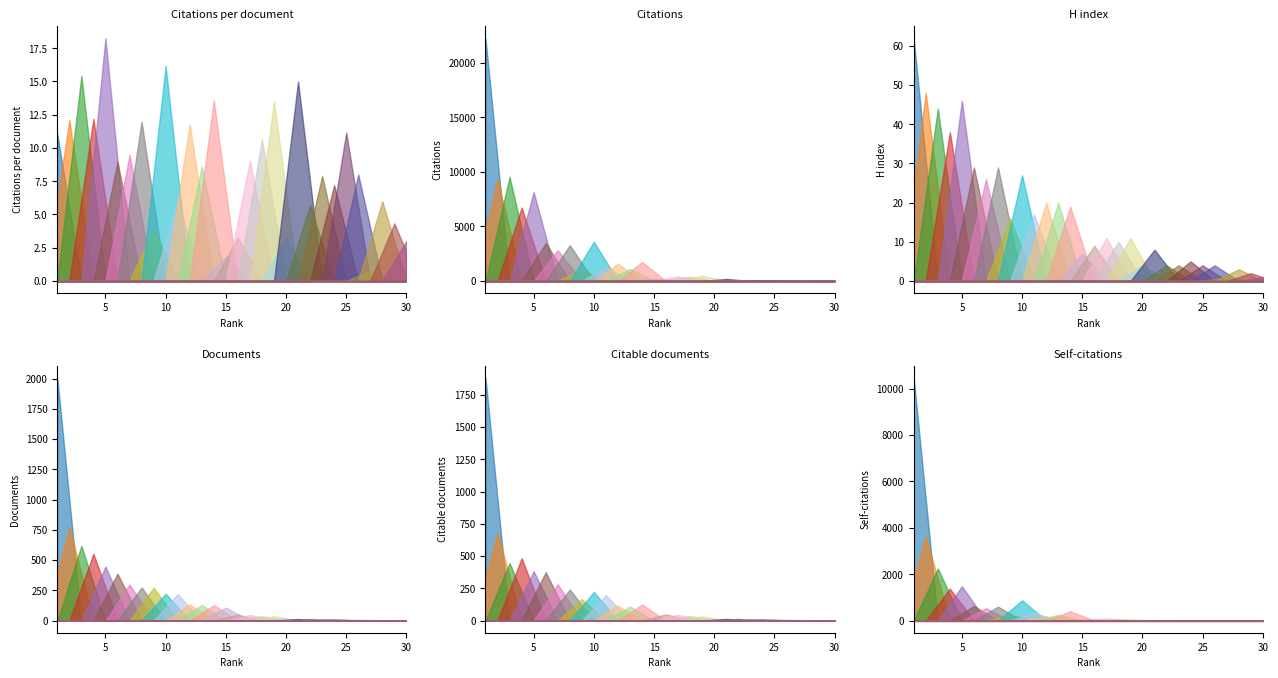

At 27, list the series in order from largest to smallest.

Documents, Citable documents, Citations, H index, Self-citations, Citations per document